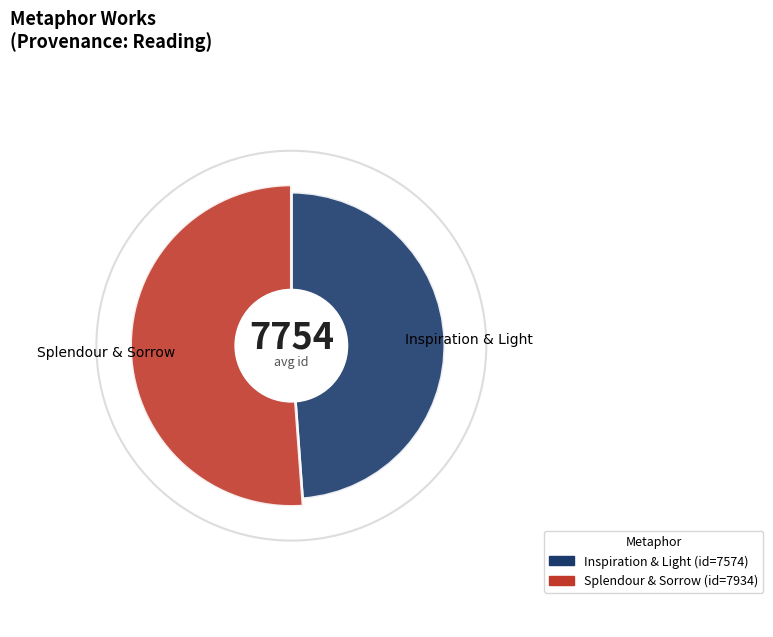

Approximately how many times larger is the value at Splendour & Sorrow compared to Inspiration & Light?

1.0